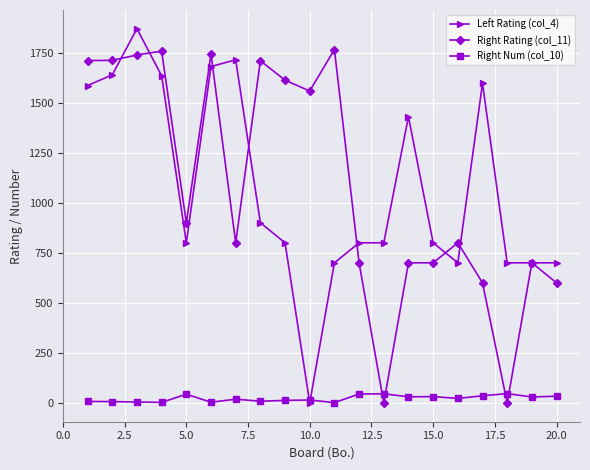

At how many categories does at least one series exceed 1393?

12